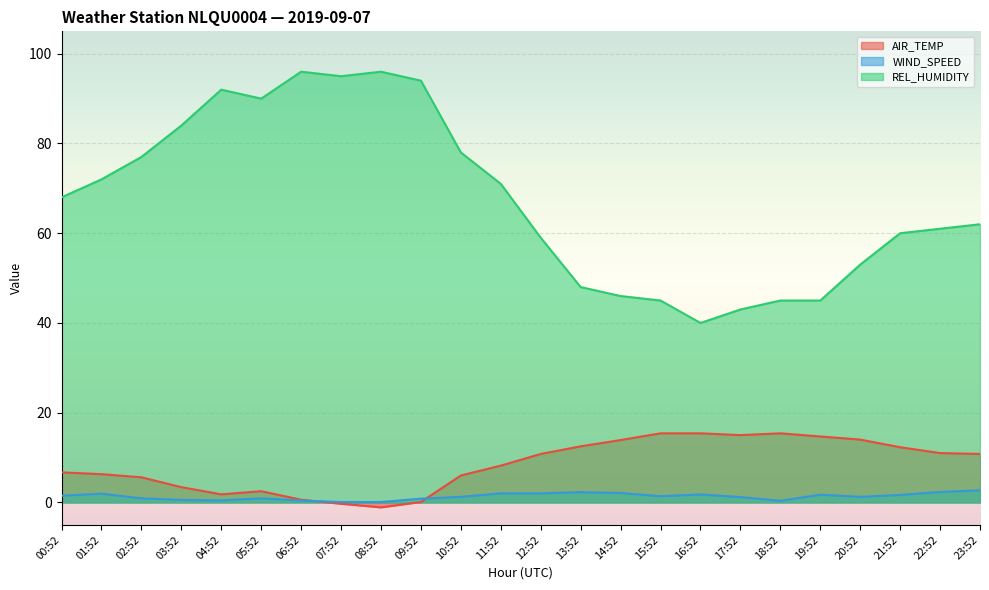

The value of REL_HUMIDITY at 03:52 is 84.0. True or false?

True